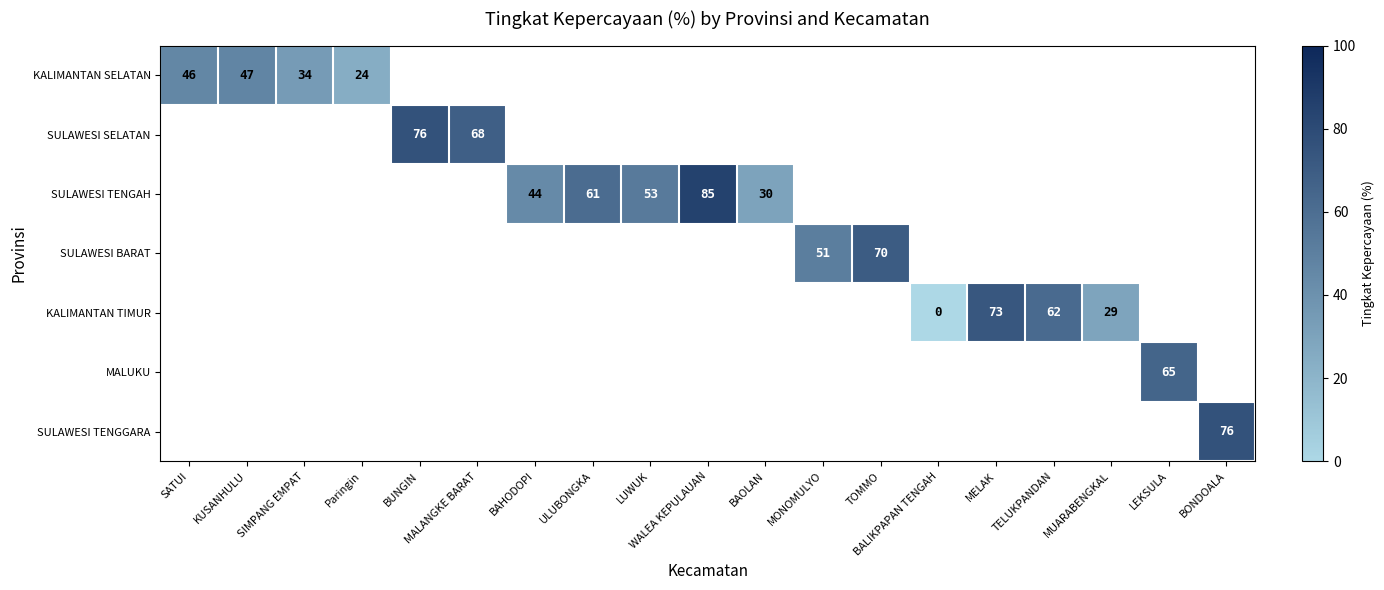

The value of SULAWESI TENGAH at ULUBONGKA is 61. True or false?

True